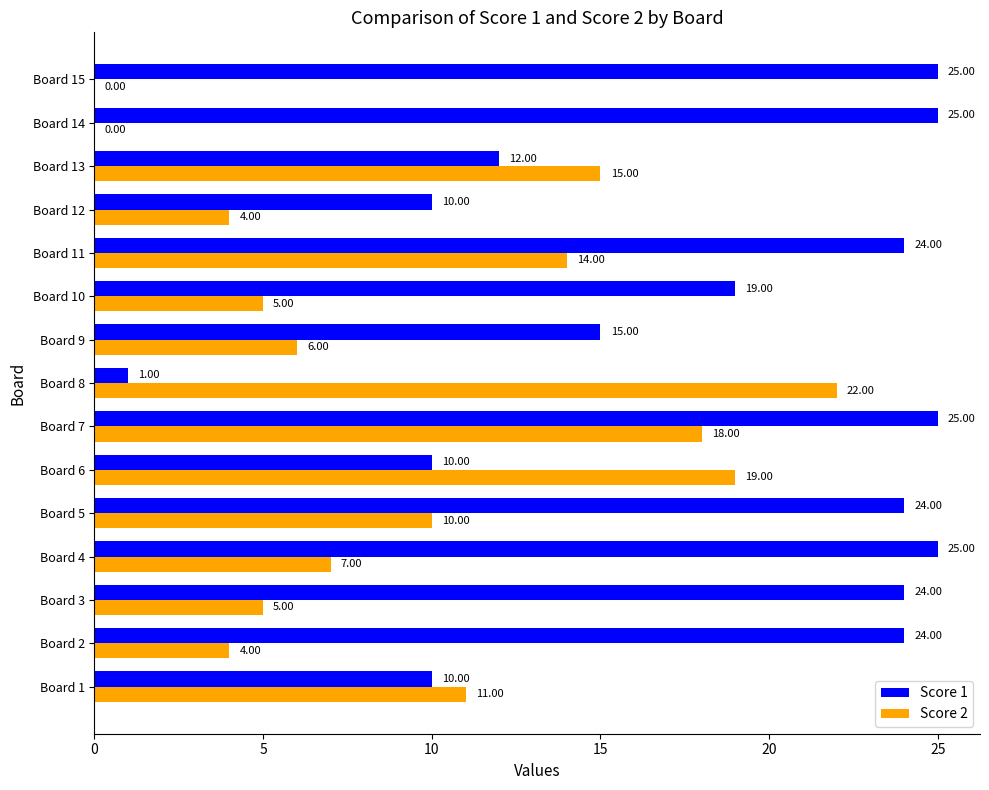

Which series has the largest range (max minus min)?

Score 1